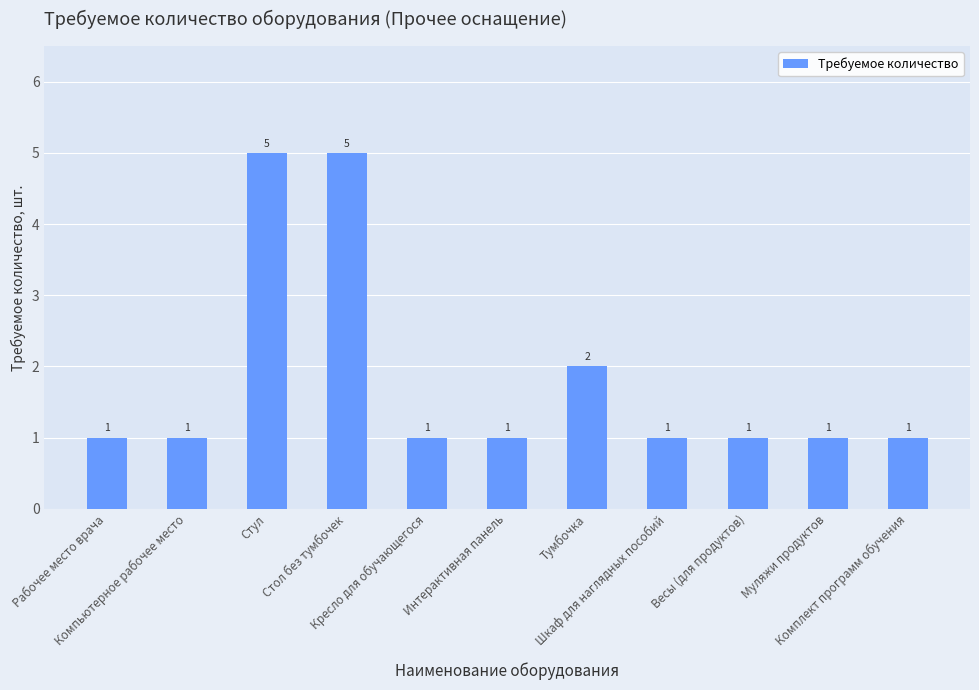

What is the greatest value displayed?

5